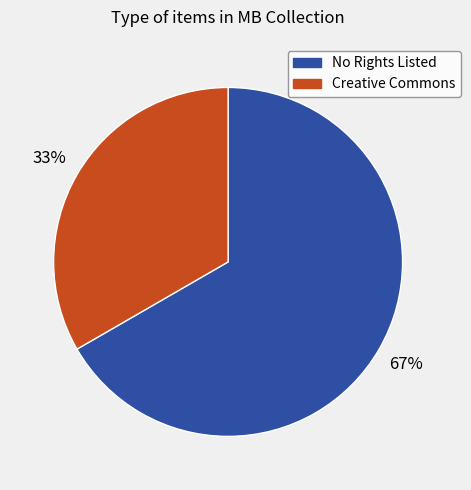

To the nearest percent, what is the average slice percentage?

50%